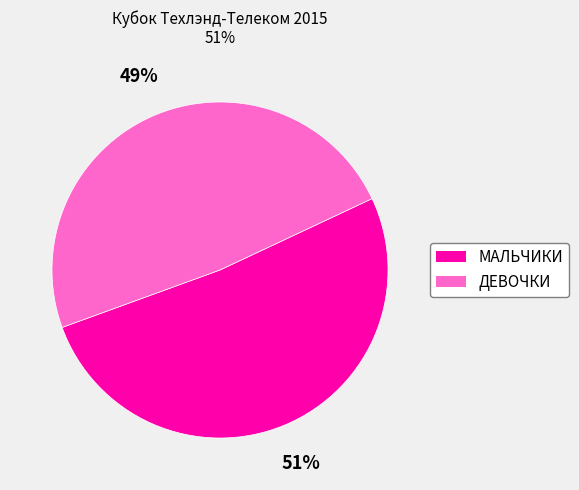

Which category has the smallest portion of the pie?

ДЕВОЧКИ